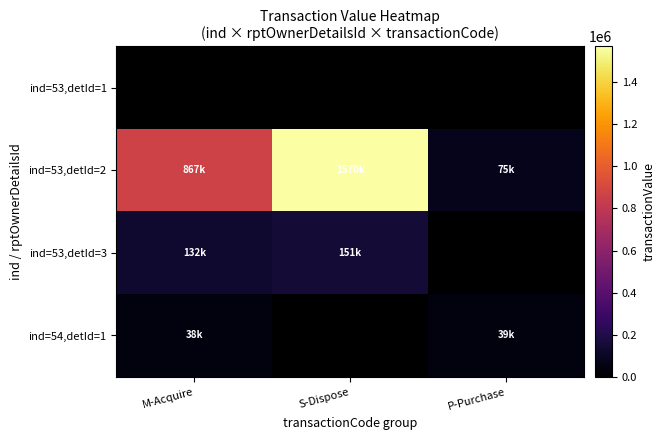

Where is ind=53,detId=3 nearest to the value 141351?

M-Acquire